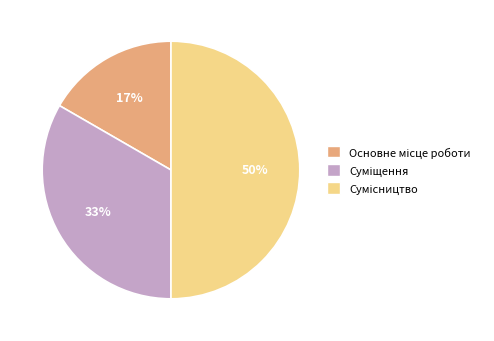

To the nearest percent, what is the difference between the largest and smallest slice percentages?

33%